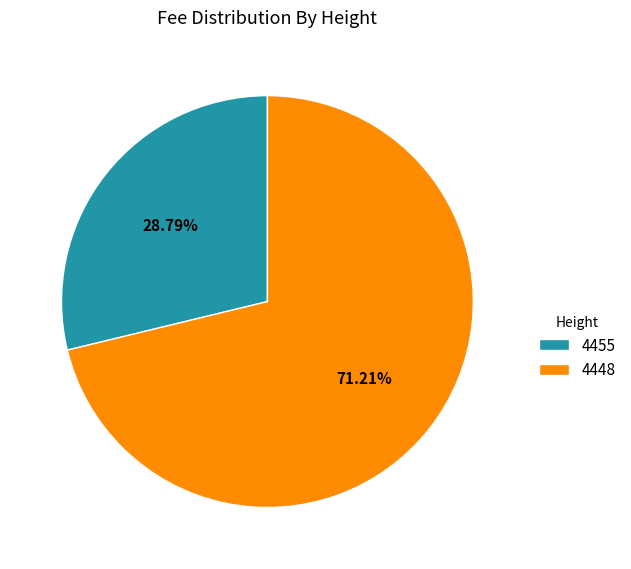

Is there a majority slice in this chart?

Yes